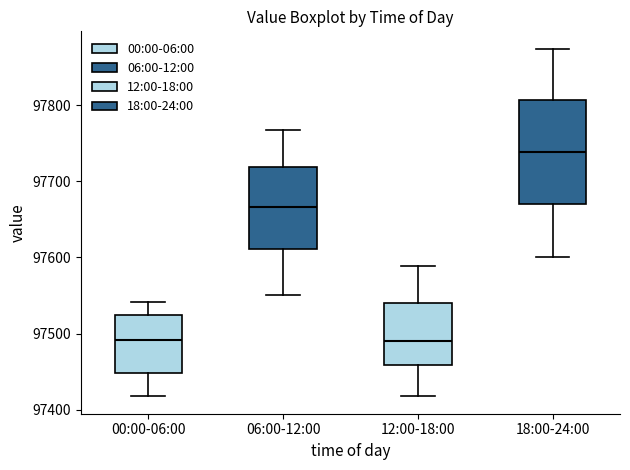

Reading left to right, transcribe this box plot: for each box, give where its median line is, the range the box spans, and where its two whiskers end, as read against the y-axis. The values are not printed on the chart, so give them approximately, as read against the axis.

00:00-06:00: median 97490, box 97450 to 97520, whiskers 97420 to 97540
06:00-12:00: median 97670, box 97610 to 97720, whiskers 97550 to 97770
12:00-18:00: median 97490, box 97460 to 97540, whiskers 97420 to 97590
18:00-24:00: median 97740, box 97670 to 97810, whiskers 97600 to 97870